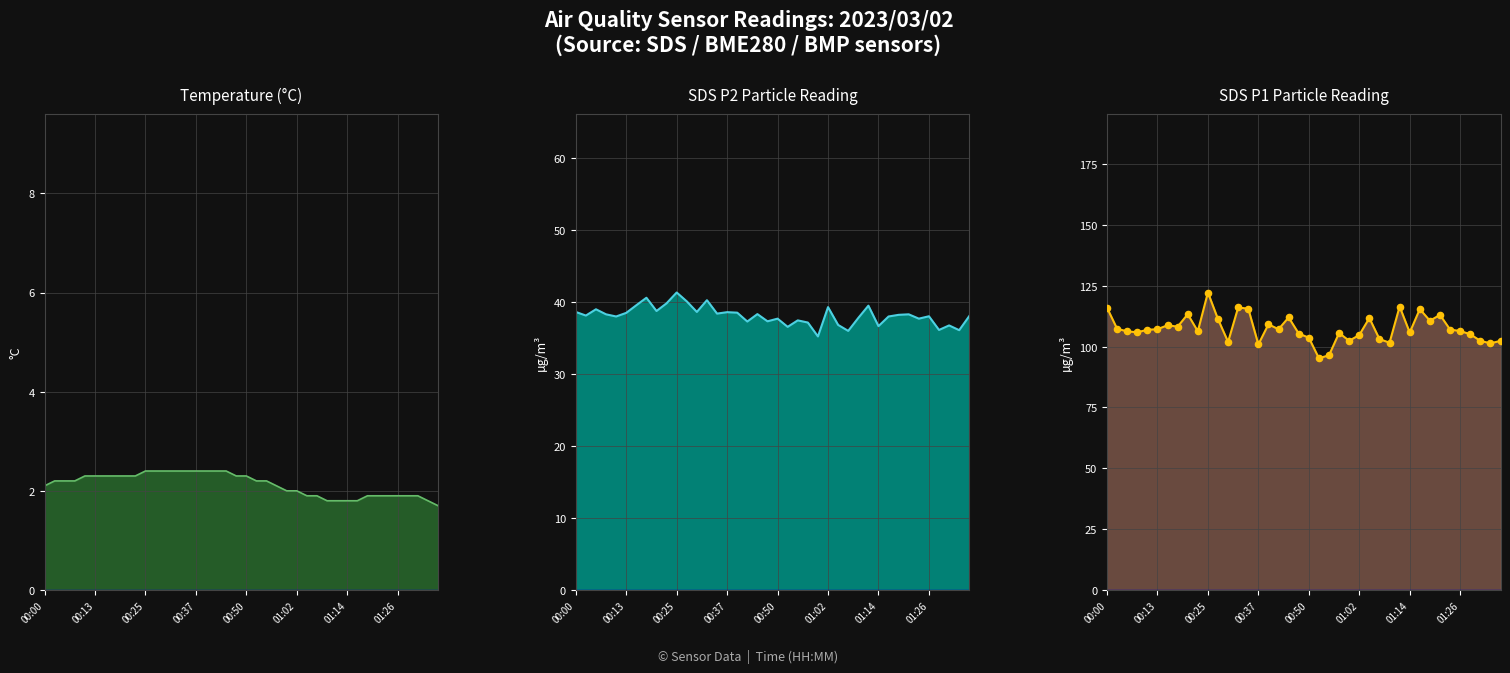

Which series reaches the minimum Y coordinate?

Temp